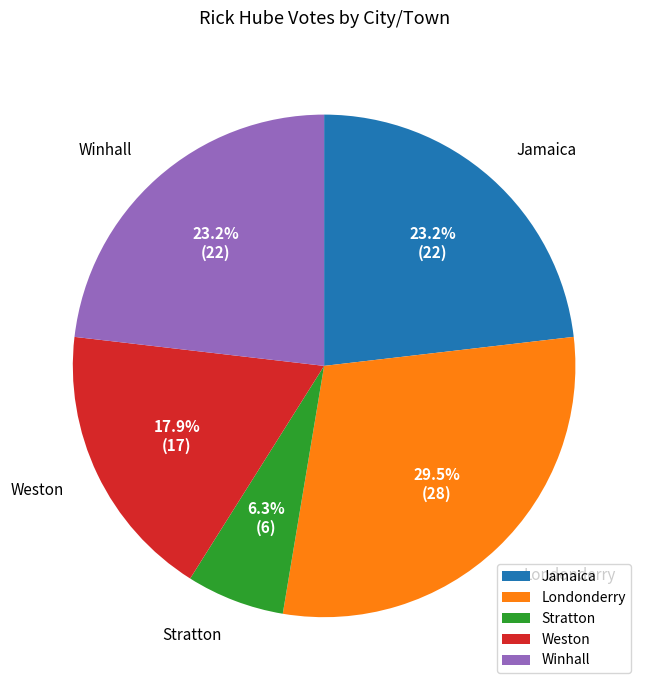

What is the ratio of the value at Londonderry to the value at Weston?

1.6